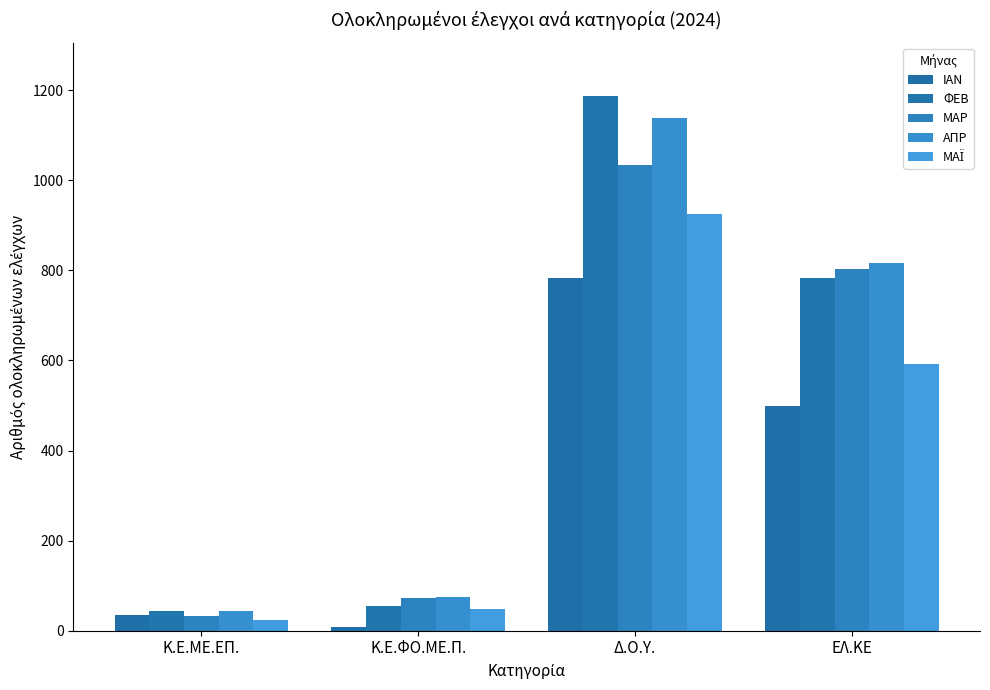

What is the maximum value for ΦΕΒ?

1187